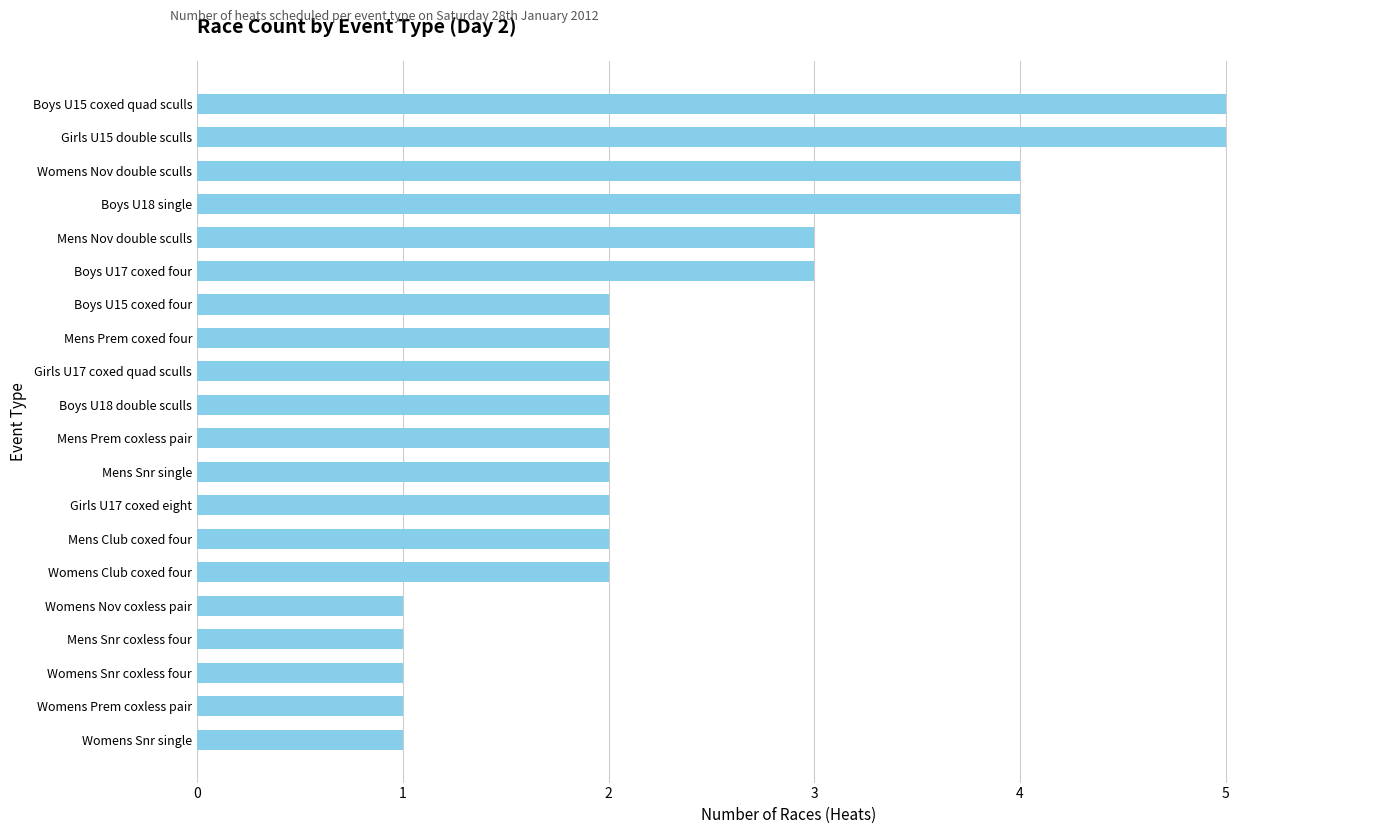

The value at Womens Nov coxless pair is 2. True or false?

False